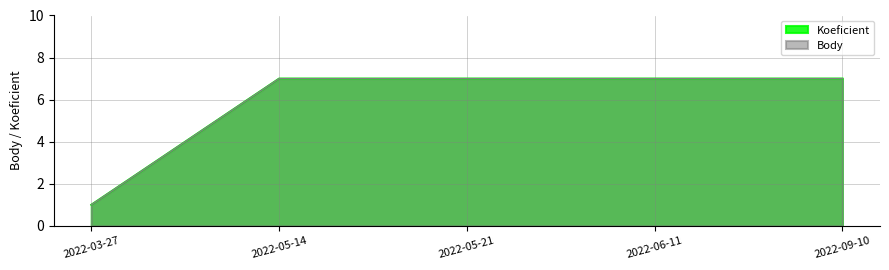

What is the difference between the Body values at 2022-06-11 and 2022-03-27?

6